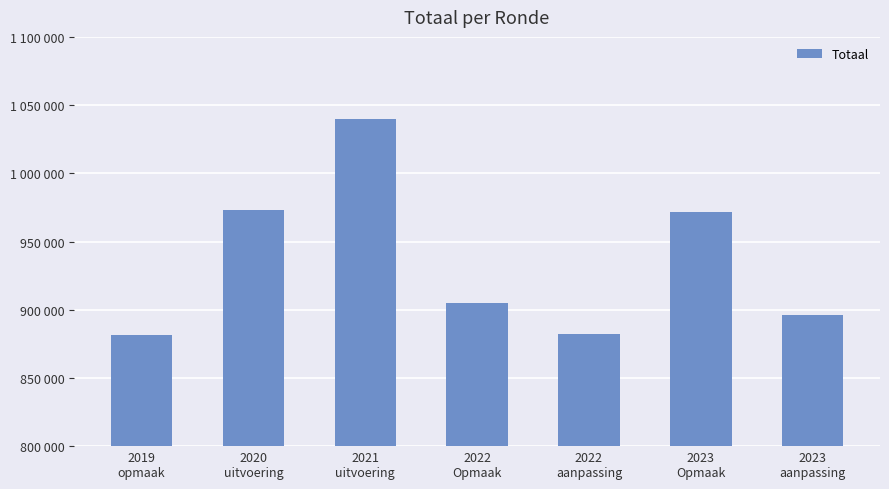

Does the chart contain any negative values?

No